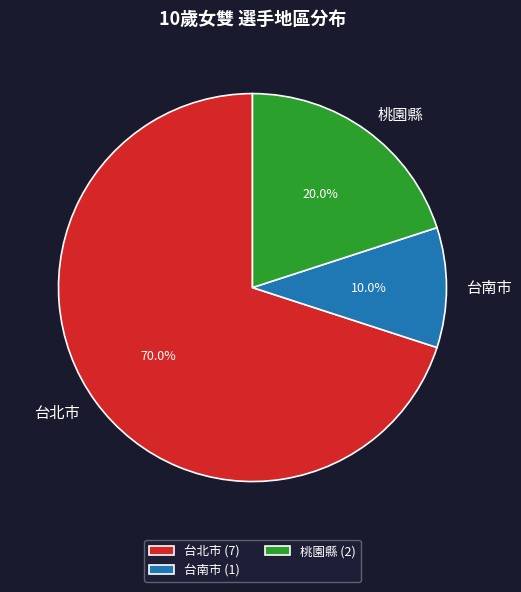

To the nearest percent, what is the combined percentage of 桃園縣 and 台北市?

90%